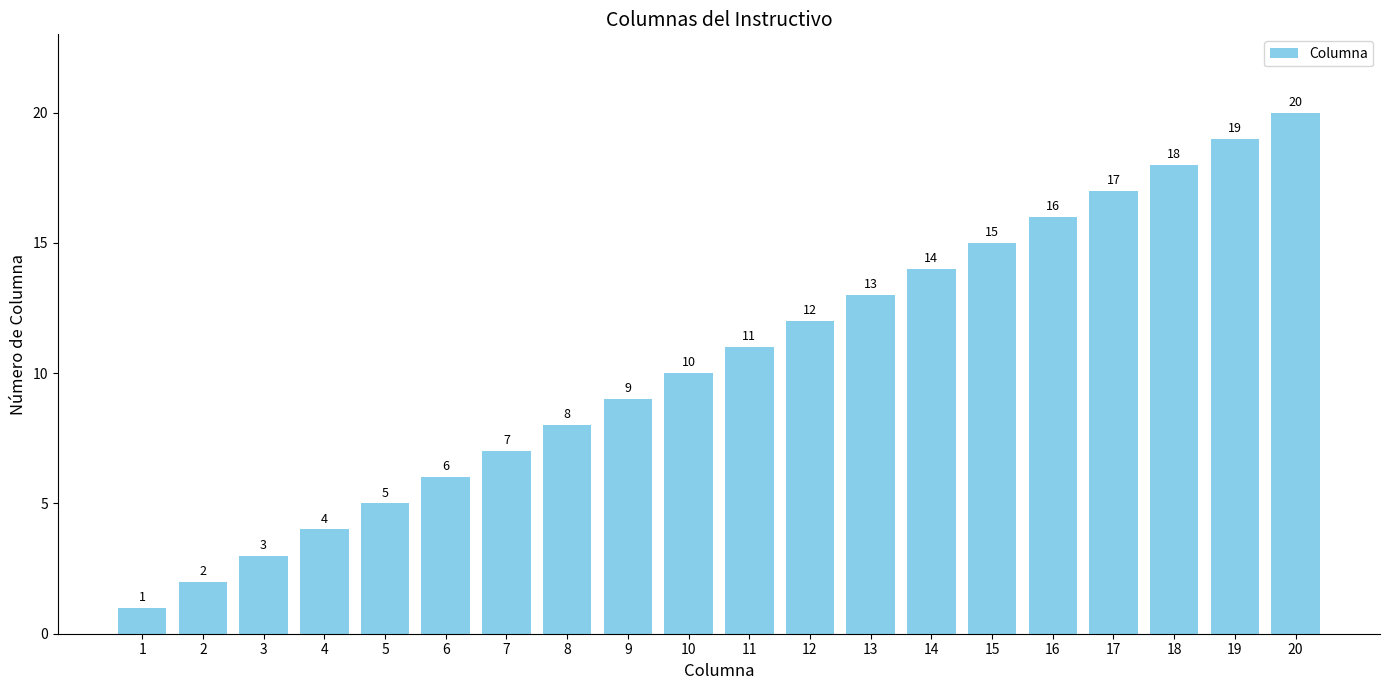

Which label corresponds to the largest value in the chart?

20